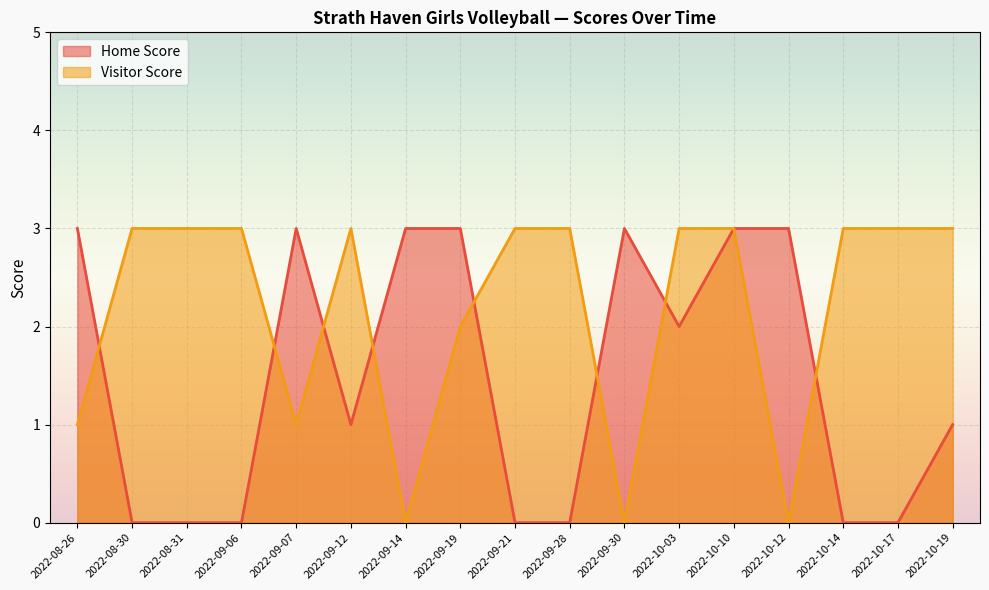

How many lines are shown in the chart?

2